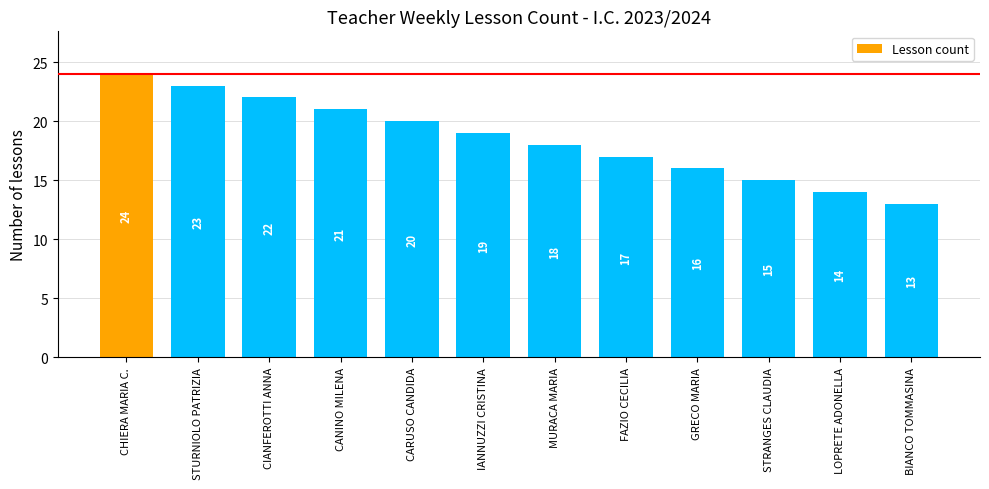

What is the label of the 7th bar from the left?

MURACA MARIA